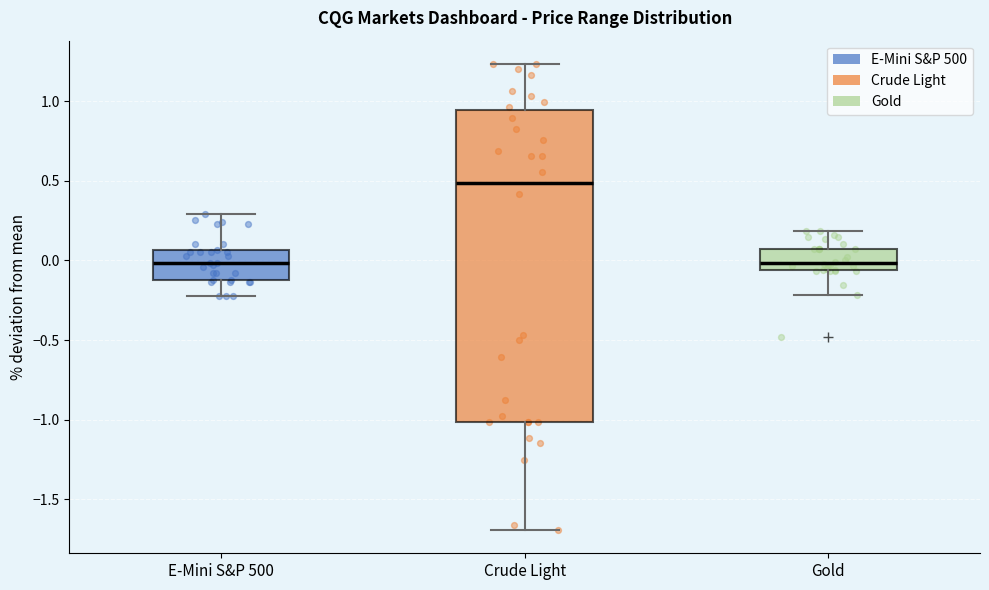

Reading left to right, read every box against the y-axis: the position of its median line, the range the box covers, and the ends of its whiskers. The values are not printed on the chart, so give them approximately, as read against the axis.

E-Mini S&P 500: median 0.00, box -0.10 to 0.05, whiskers -0.25 to 0.30
Crude Light: median 0.50, box -1.00 to 0.95, whiskers -1.70 to 1.25
Gold: median 0.00, box -0.05 to 0.05, whiskers -0.20 to 0.20